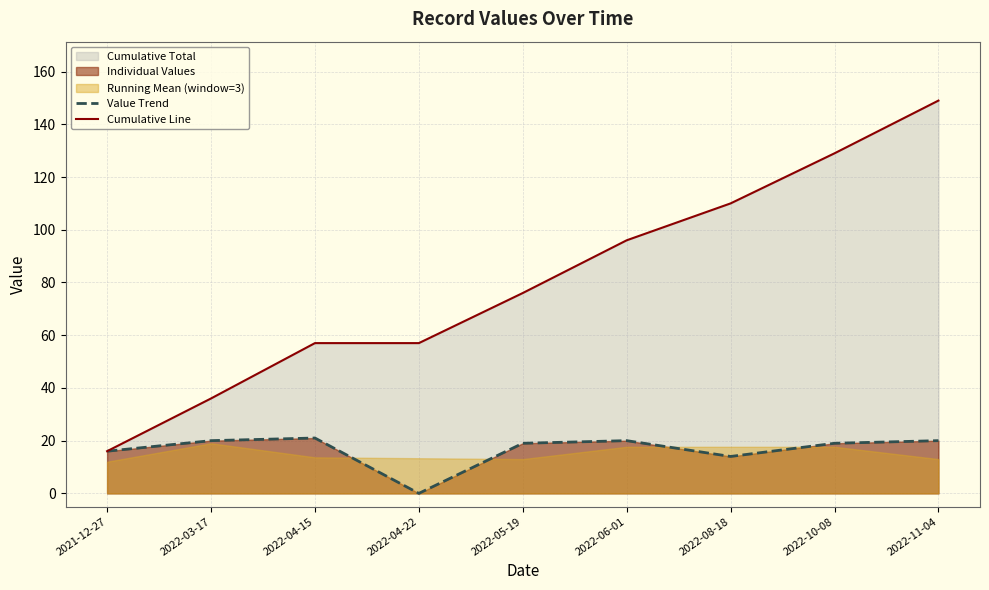

Is the value of Cumulative Line at 2022-06-01 greater than the value of Value Trend at 2022-10-08?

Yes